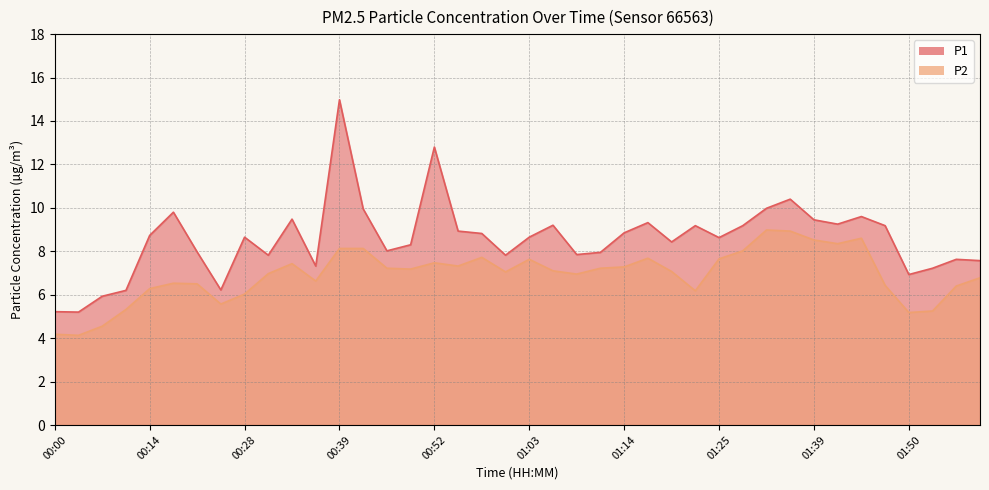

What is the label of the 19th point from the left?

00:58